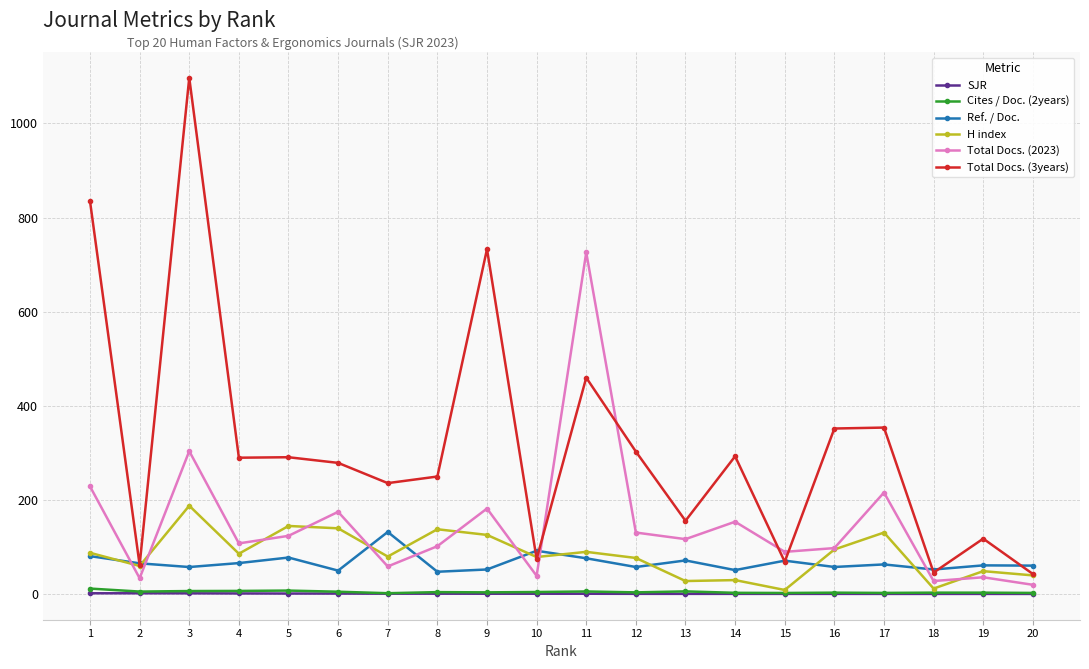

Where is the first local maximum for H index?

3